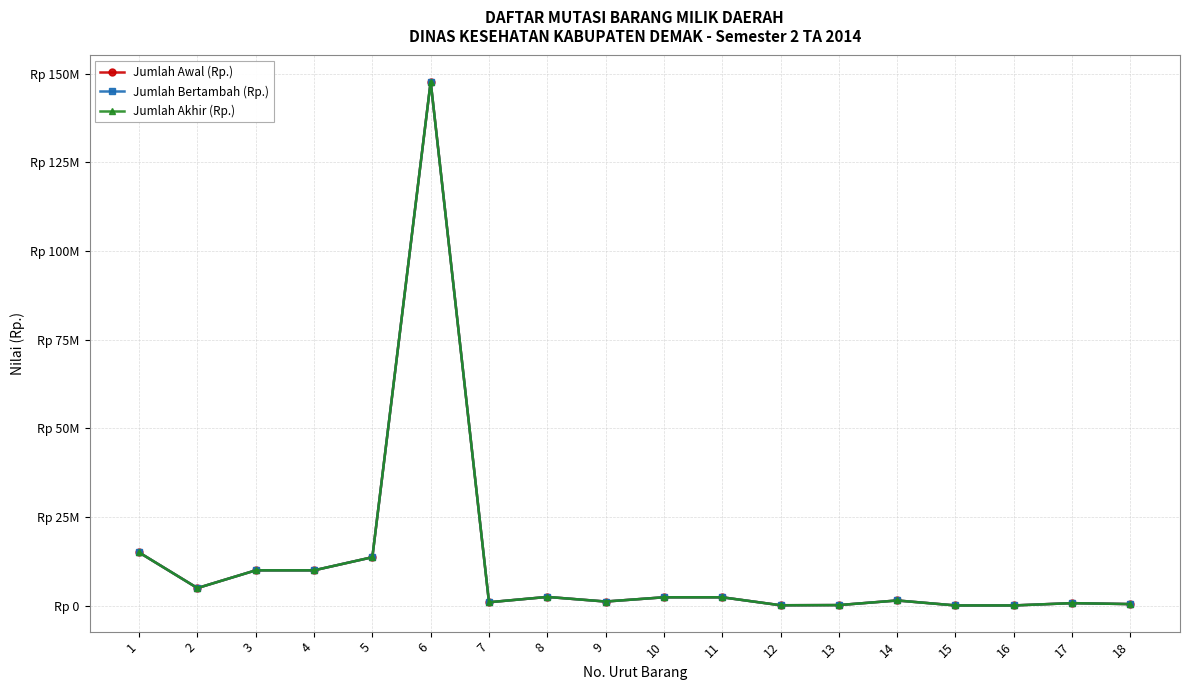

Is the value of Jumlah Akhir (Rp.) at 8 greater than the value of Jumlah Bertambah (Rp.) at 18?

Yes